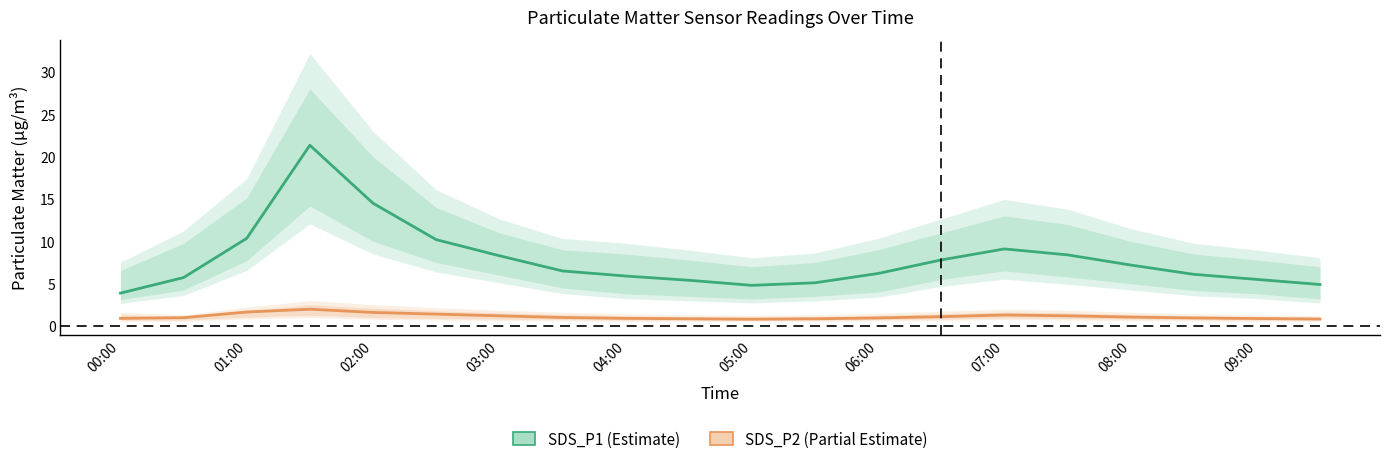

What is the sum of the SDS_P2 values at 09:00 and 14?

2.1